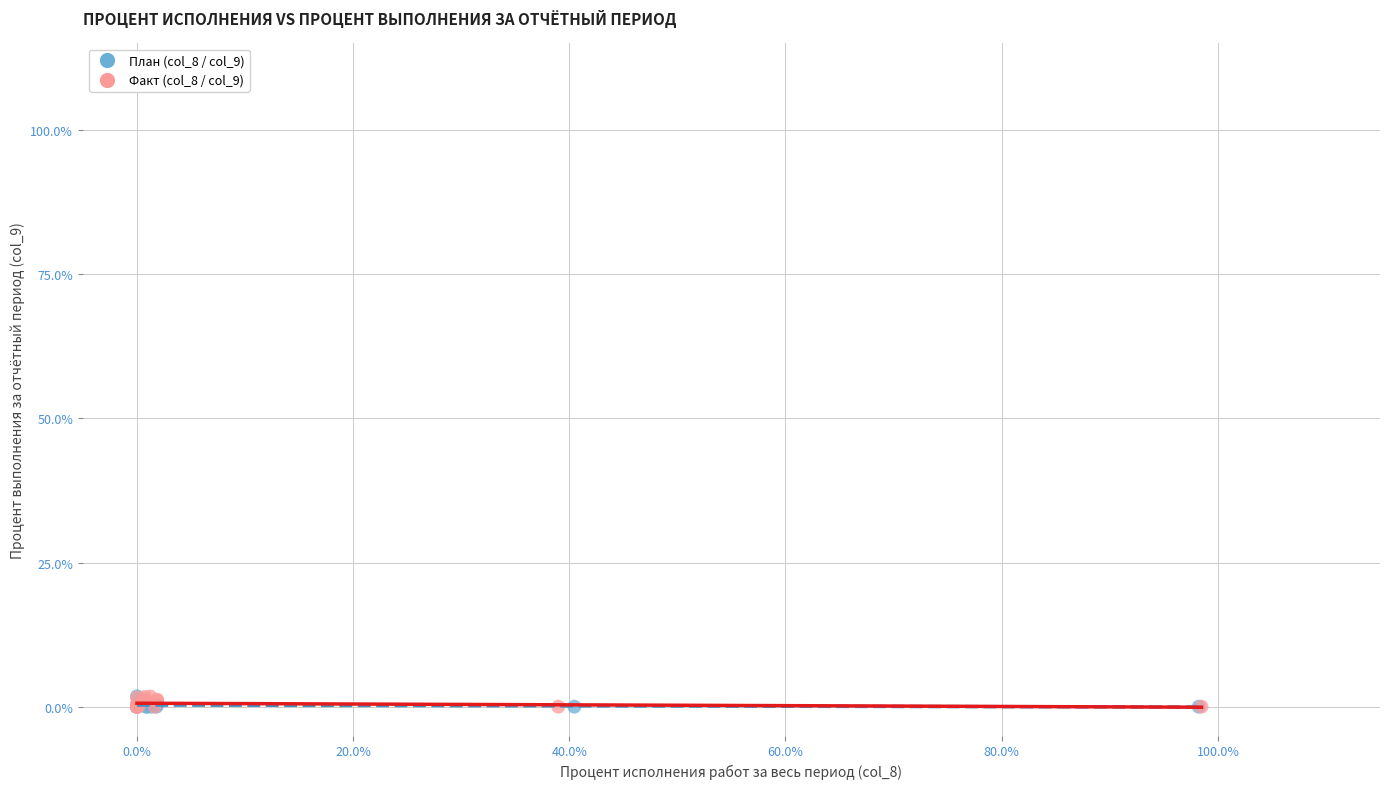

What are all the series names shown in the legend?

План (col_8 / col_9), Факт (col_8 / col_9)